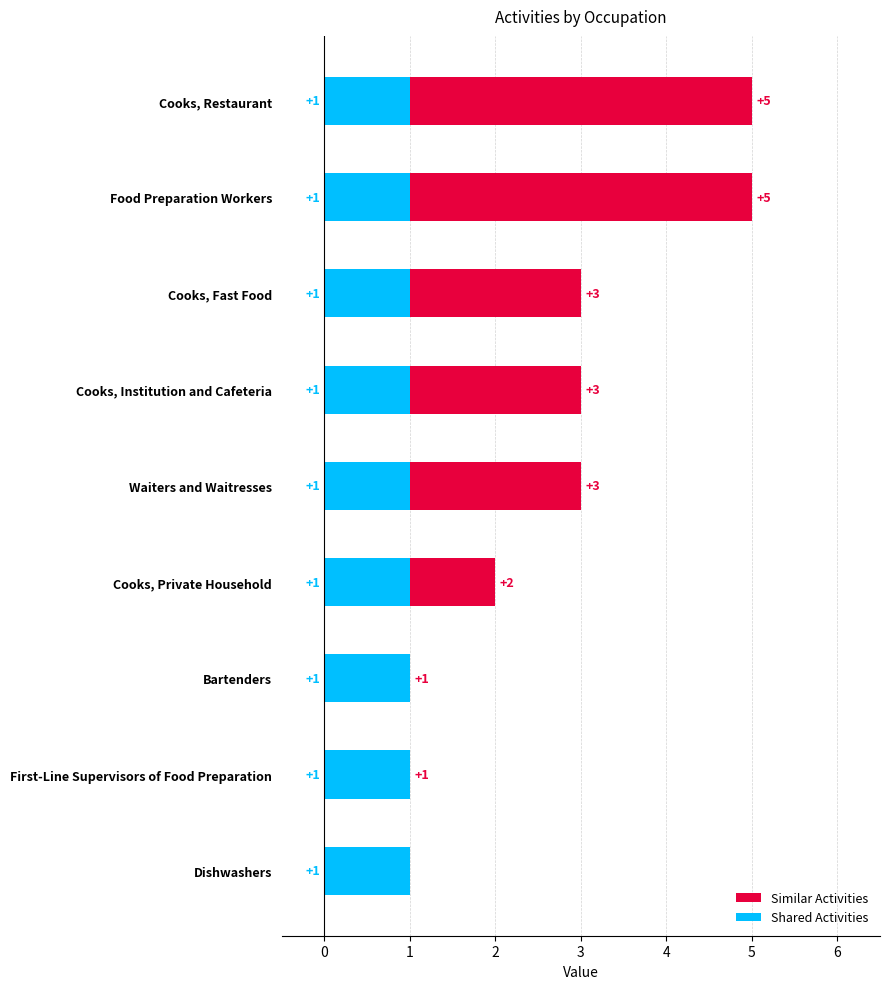

What is the sum of all Similar Activities values?

23.0